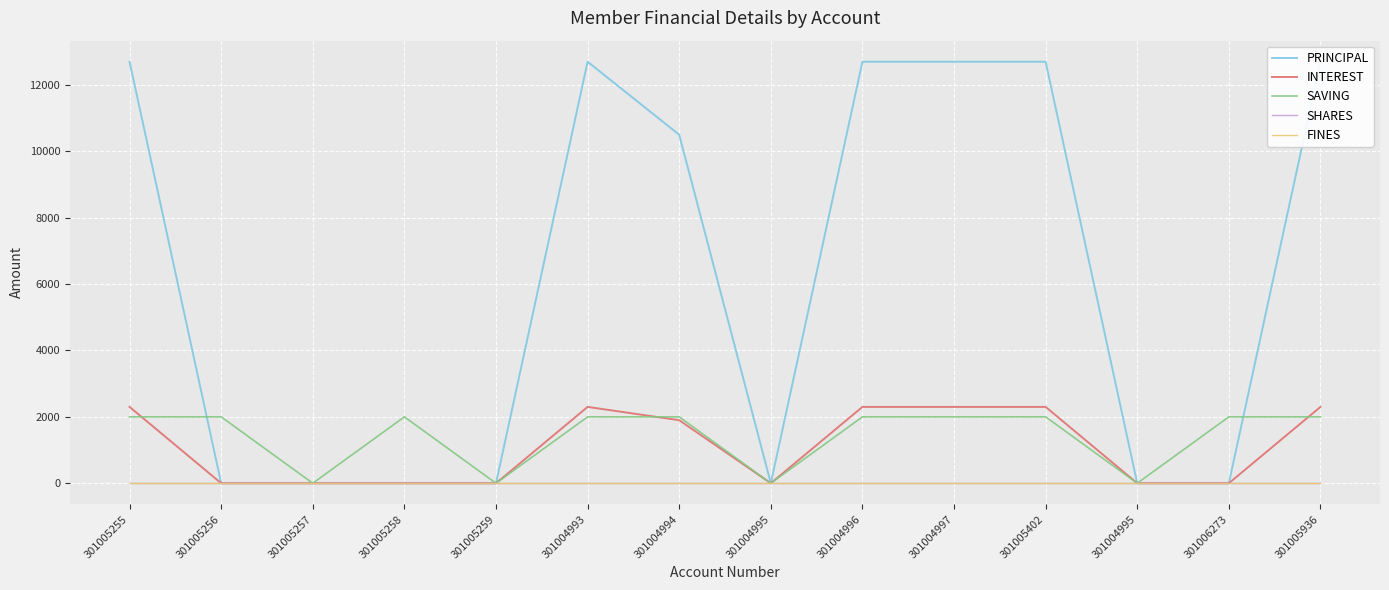

What value does the INTEREST series have at 301004997, to the nearest 50?

2300